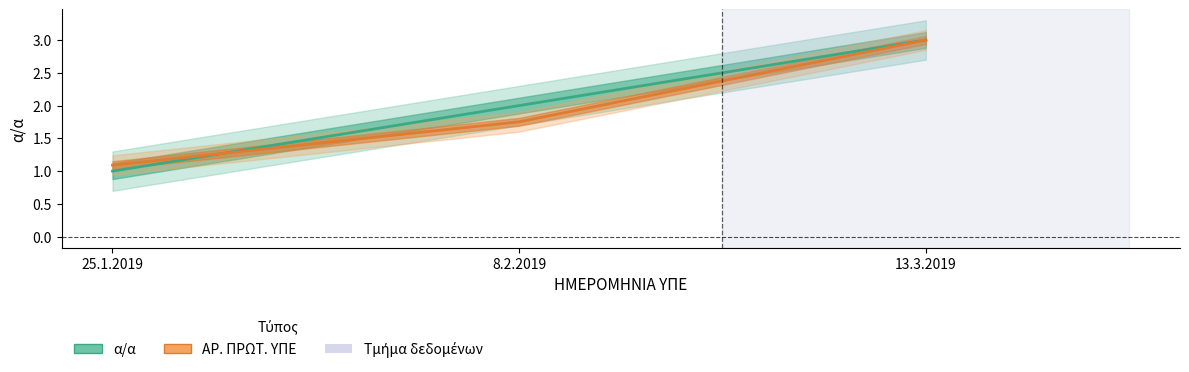

What is the label of the 2nd point from the left?

8.2.2019